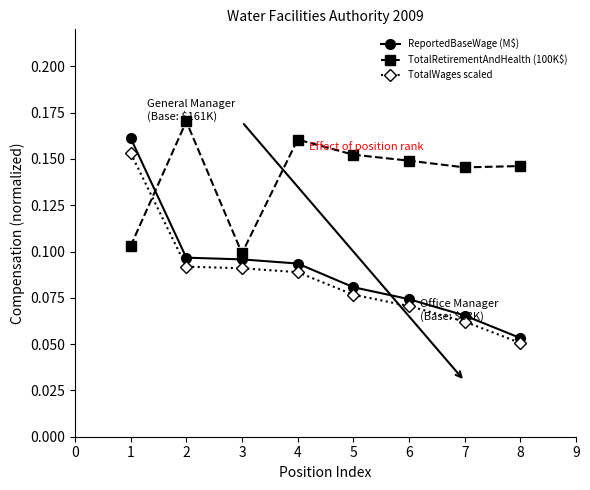

What are all the series names shown in the legend?

ReportedBaseWage (M$), TotalRetirementAndHealth (100K$), TotalWages scaled